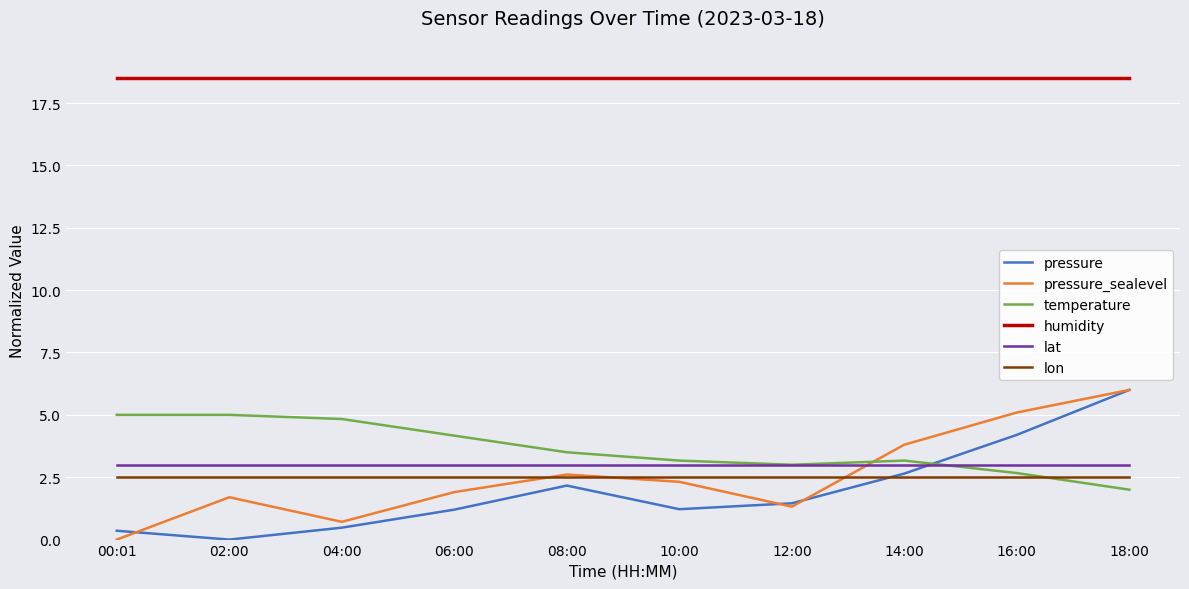

What is the spread (max minus min) of values at 12:00?

17.2